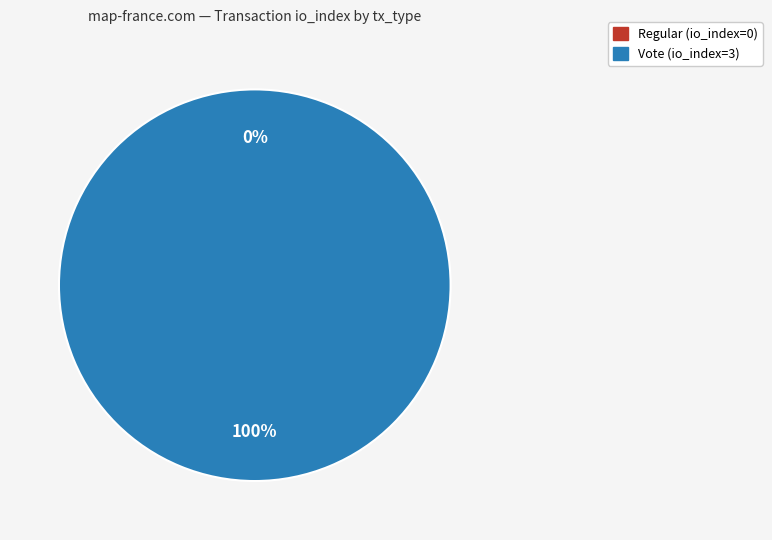

True or false: Vote (io_index=3) accounts for 100% of the total.

True